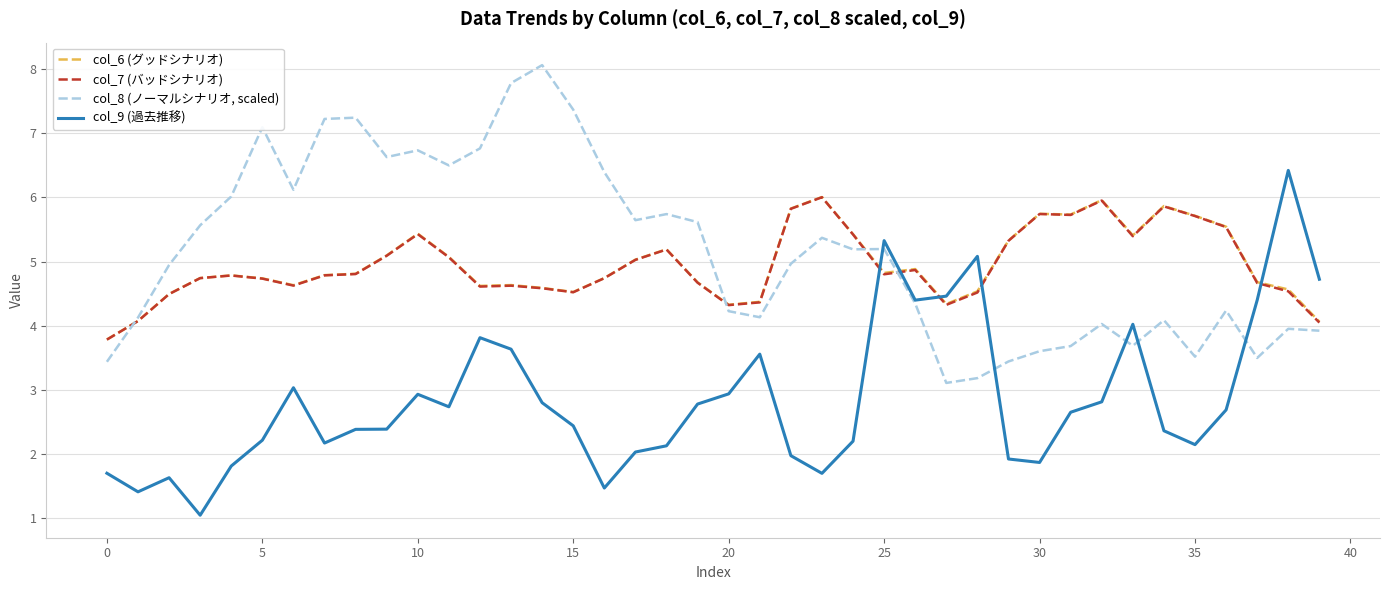

What is the average value of the col_9 (過去推移) series?

2.9